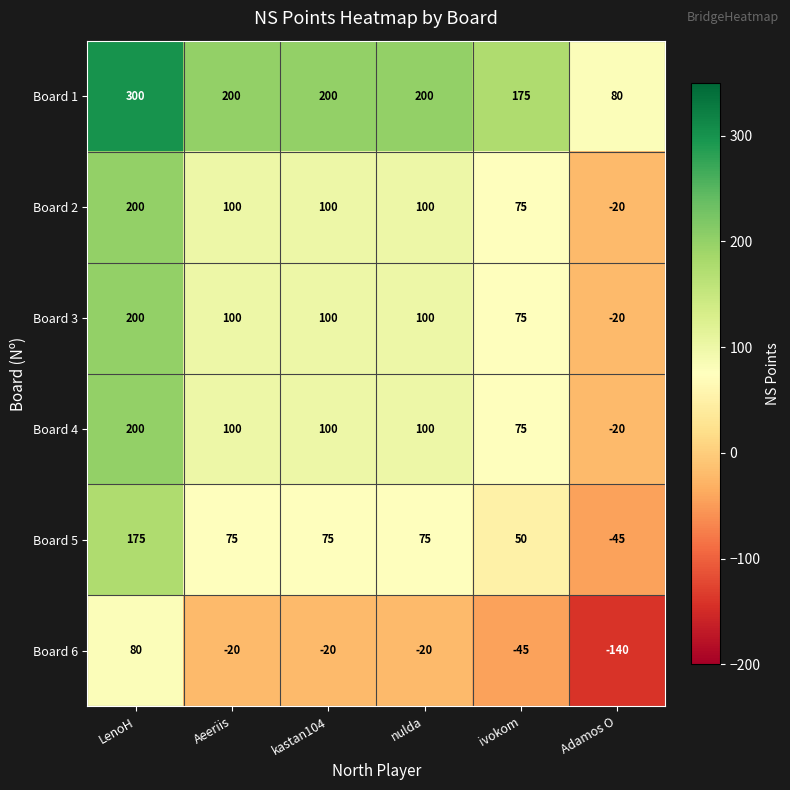

What value does the Board 2 series have at nulda?

100